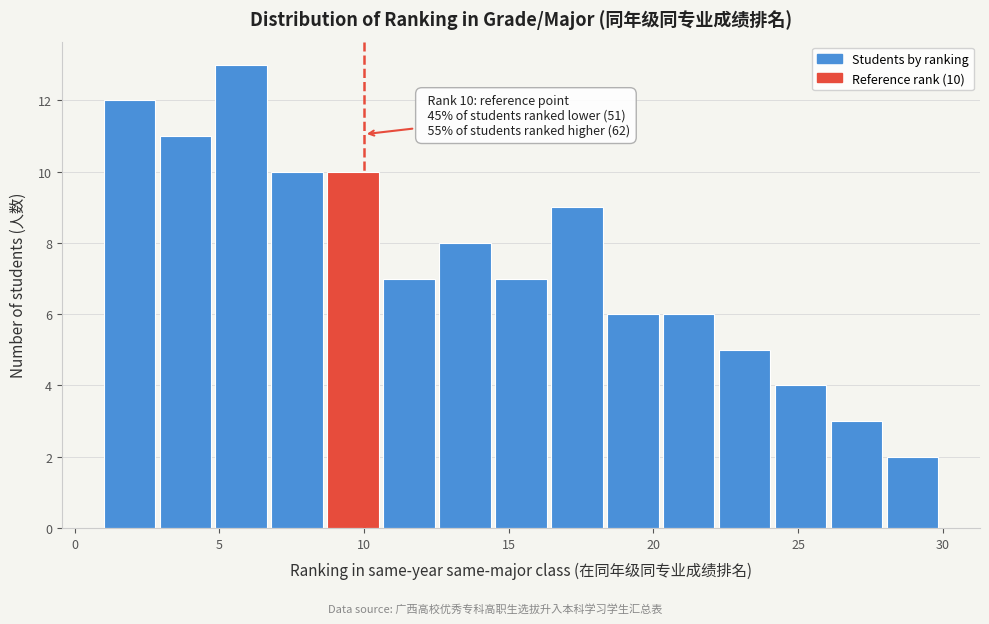

Read against the x-axis, roughly where is the centre of the tallest bar?

6.0